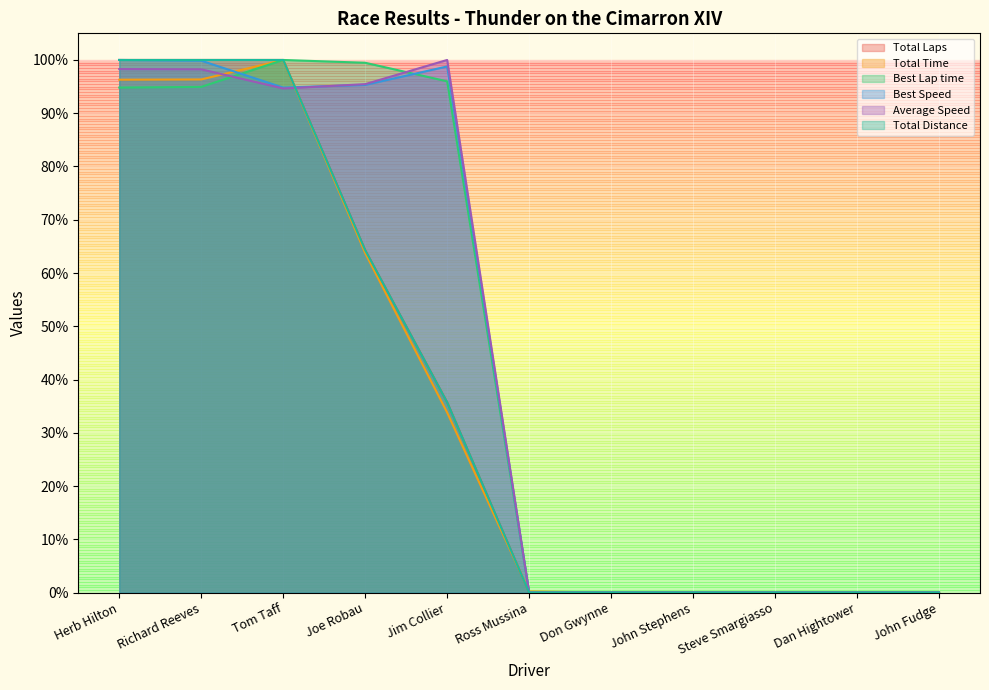

The Best Lap time series shows -65.8 at John Fudge. True or false?

False